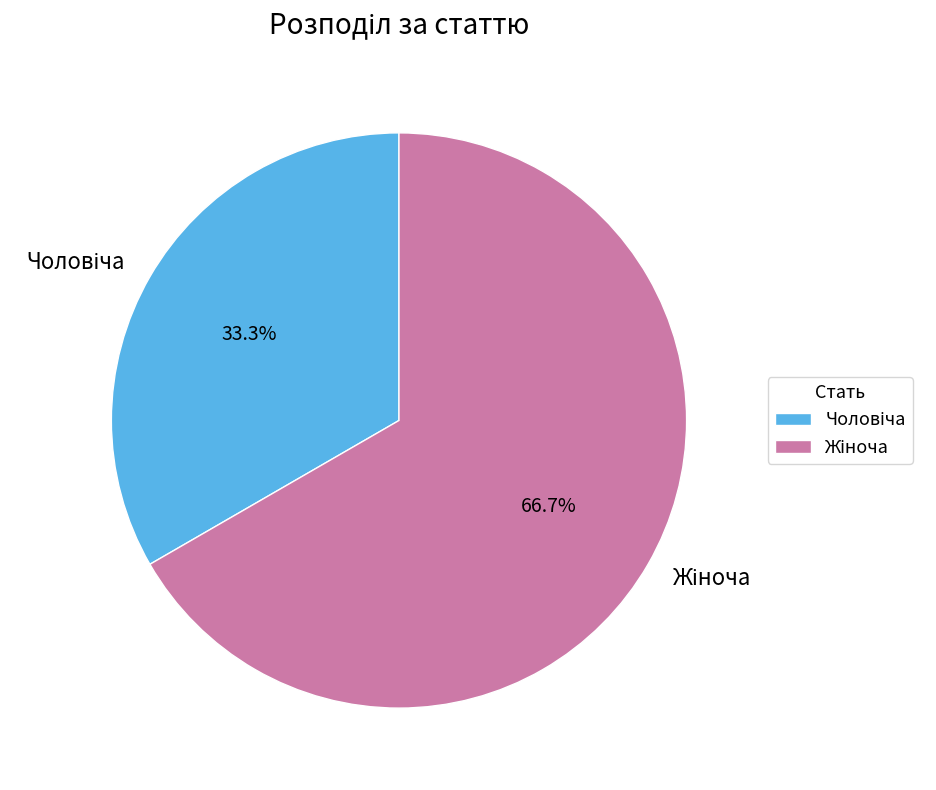

Does any single category account for the majority?

Yes